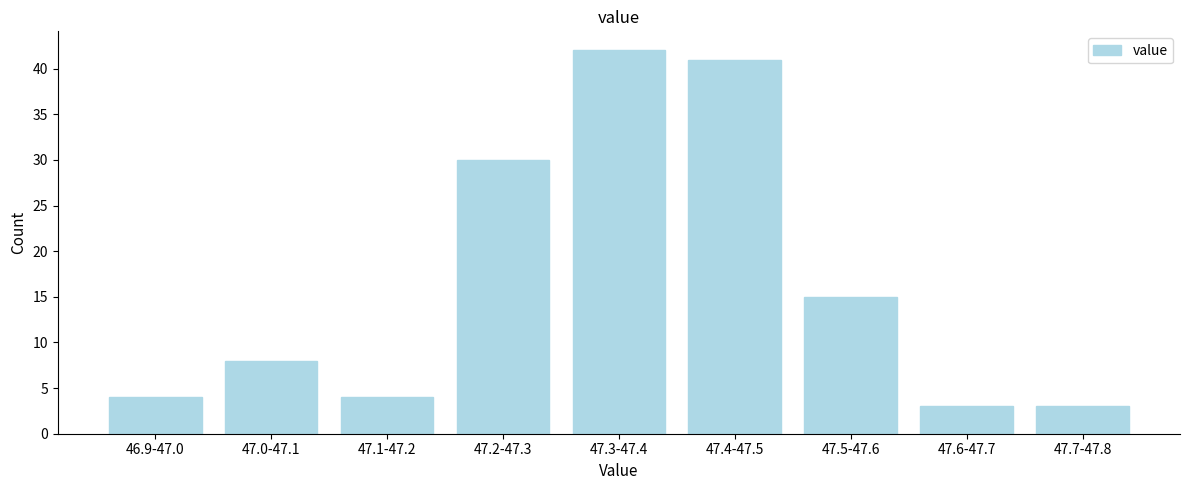

Reading left to right, transcribe all the data shown in this chart.

4	8	4	30	42	41	15	3	3